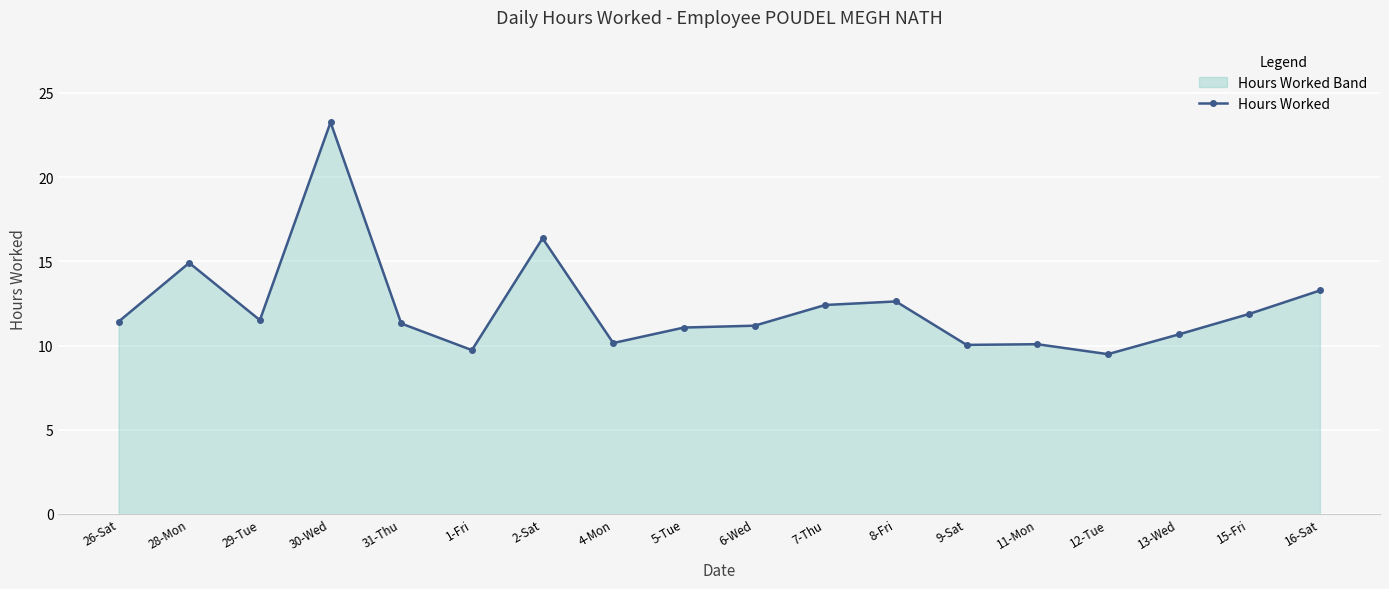

How many points are lower than both their immediate neighbors (excluding endpoints)?

5